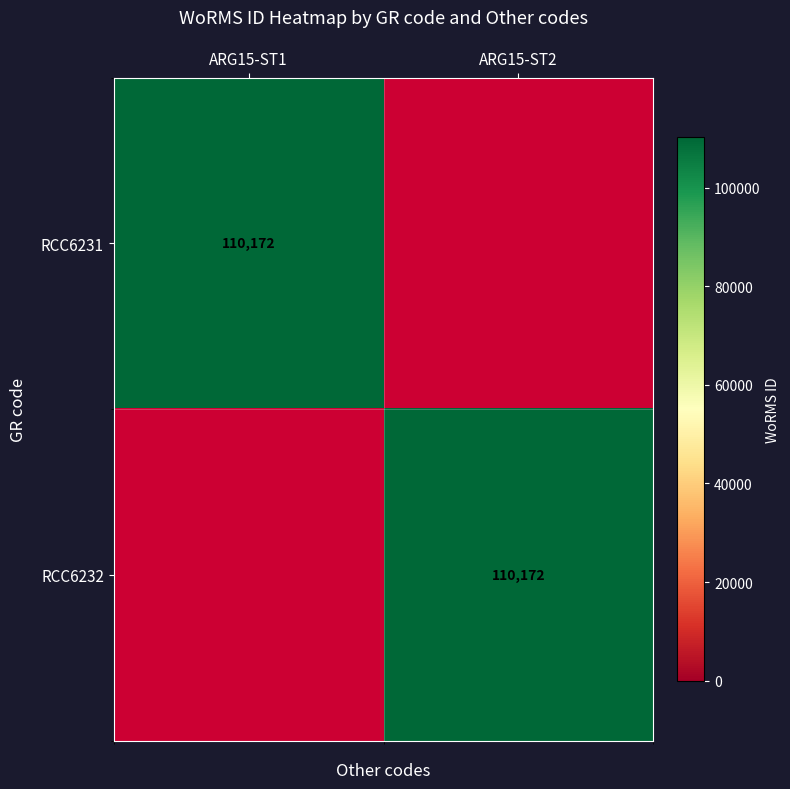

True or false: RCC6231 has a value of 150178 at ARG15-ST1.

False